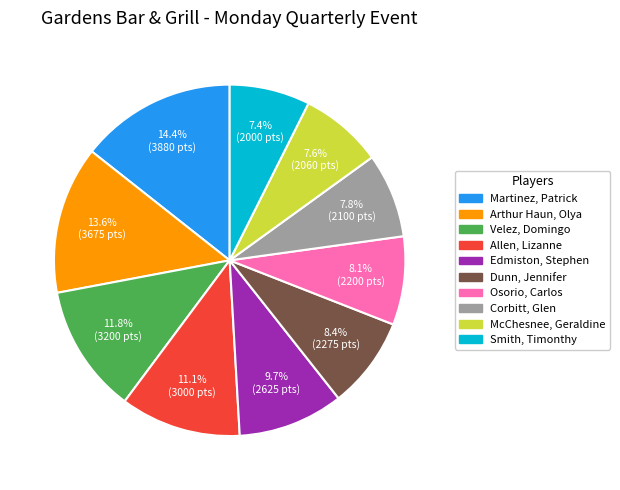

Count the number of slices in the pie.

10